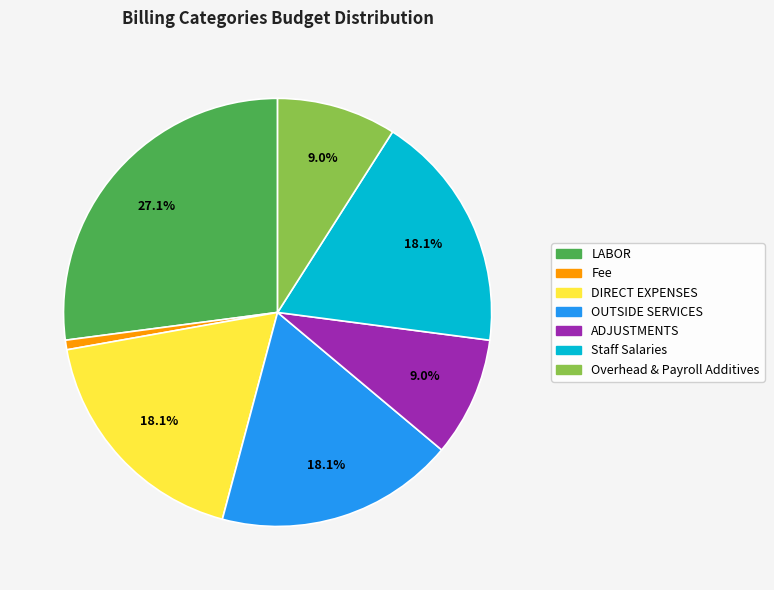

How many segments does this pie chart have?

7